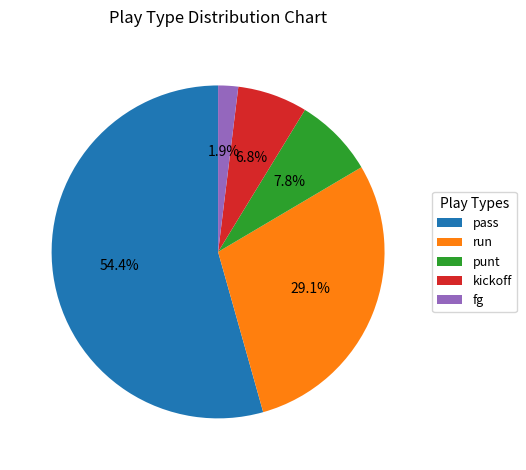

Count the number of slices in the pie.

5